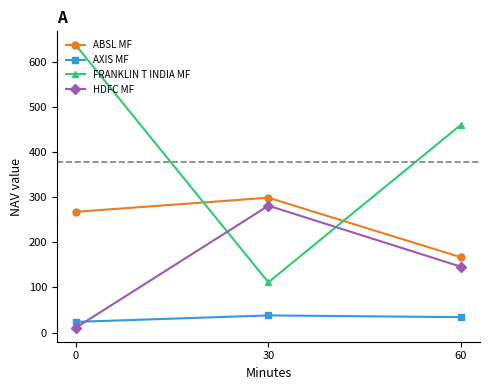

List the series in order of their overall mean, lowest first.

AXIS MF, HDFC MF, ABSL MF, FRANKLIN T INDIA MF